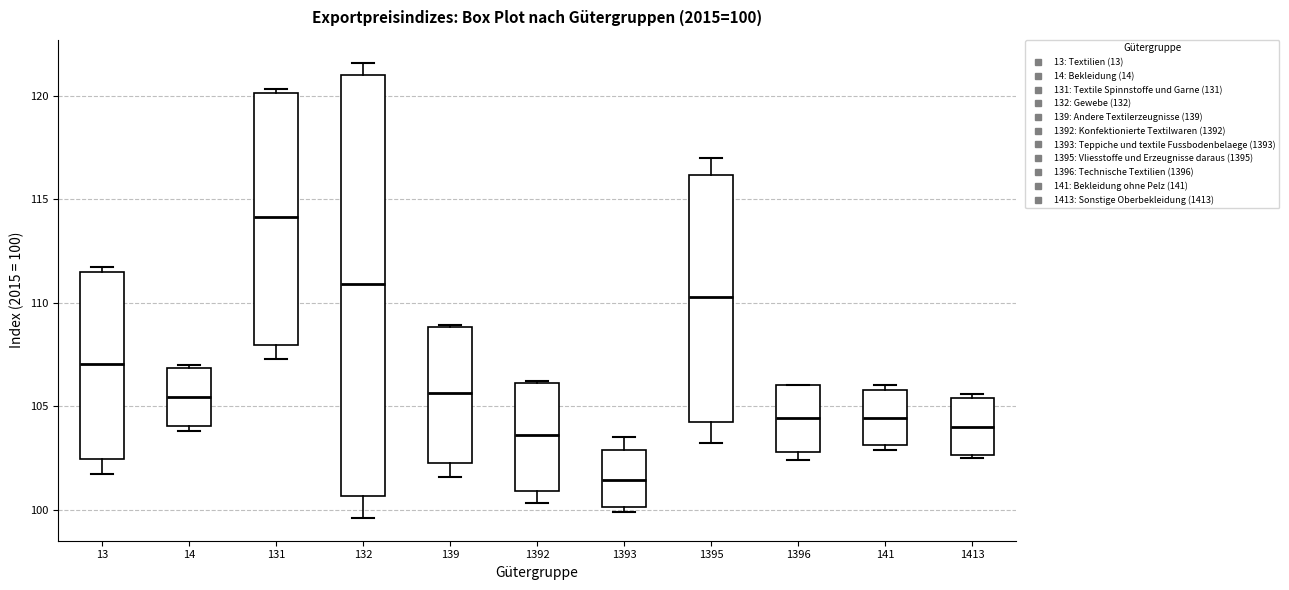

Comparing the boxes themselves (not the whiskers), which one is the tallest?

132